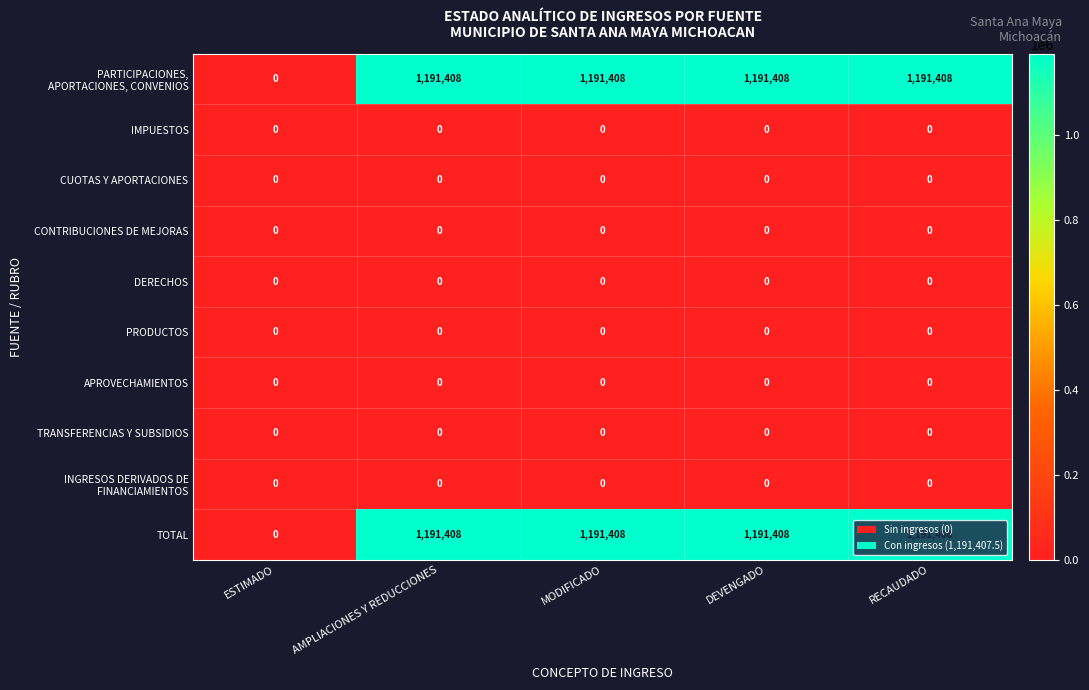

What is the total value across all series at MODIFICADO?

2382816